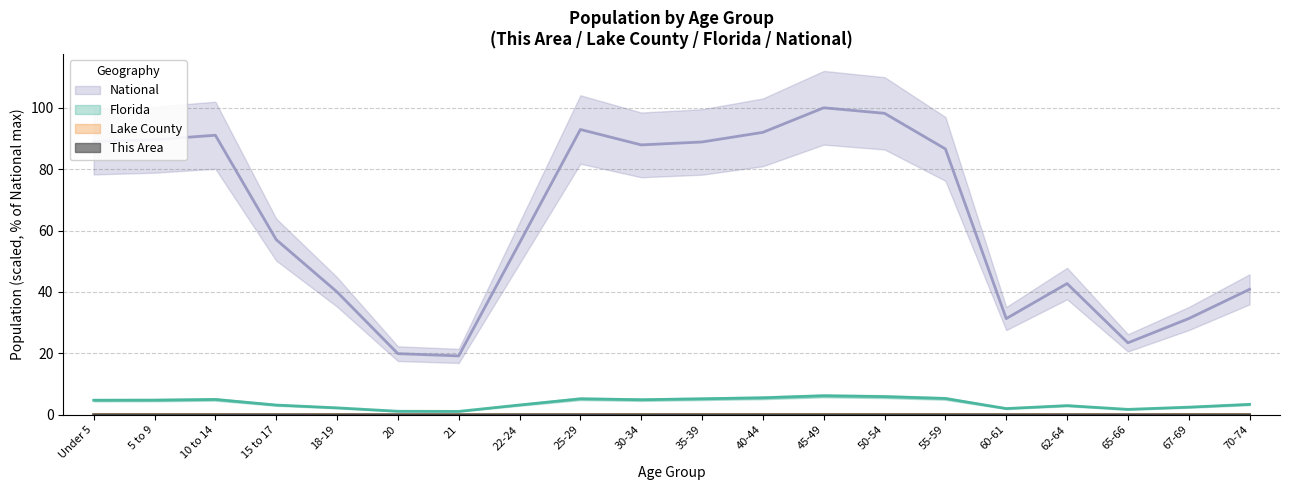

True or false: Florida and Lake County cross at least once.

False